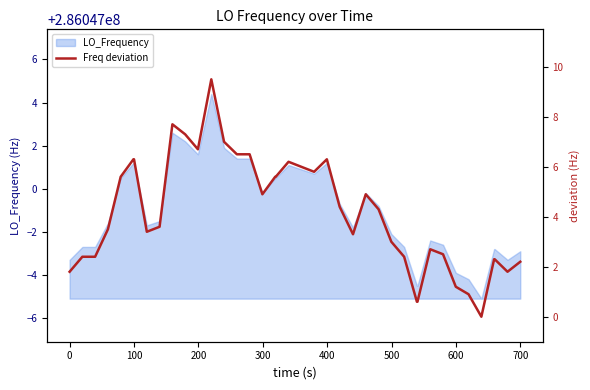

What is the difference between the second highest and second lowest values?

7.1